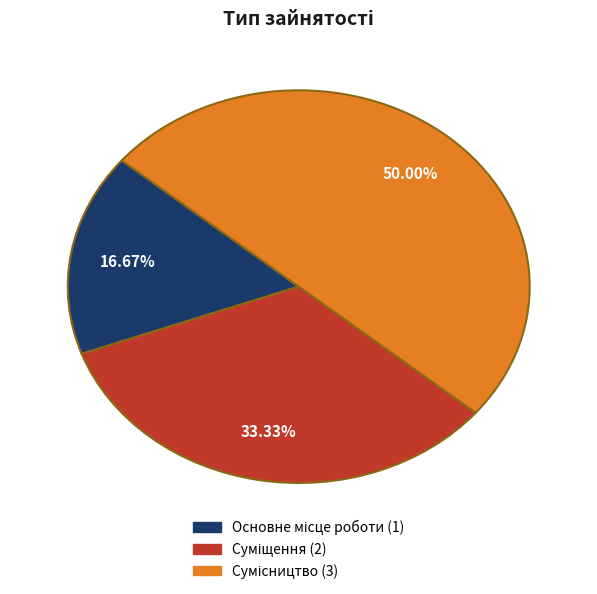

Approximately how many times larger is the value at Основне місце роботи compared to Суміщення?

0.5